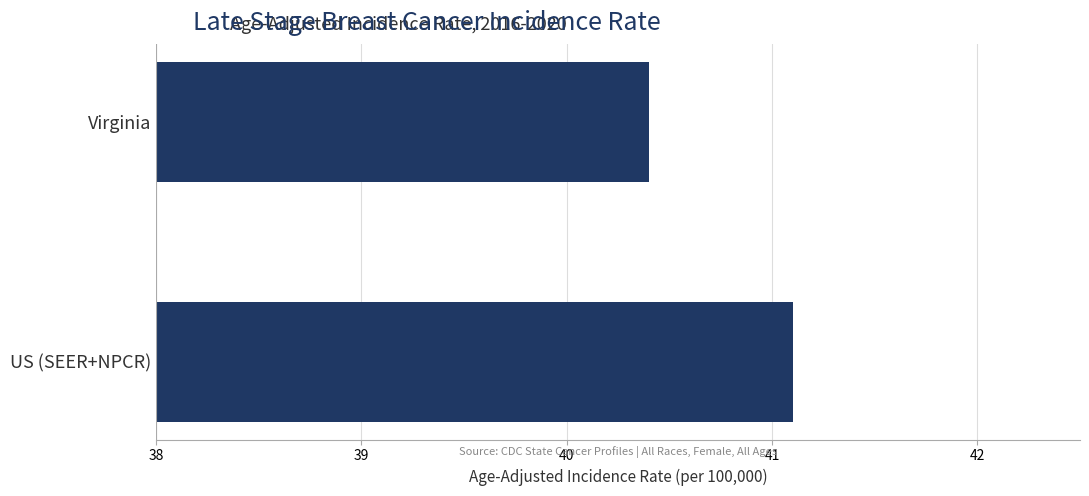

What is the sum of all values?

81.5